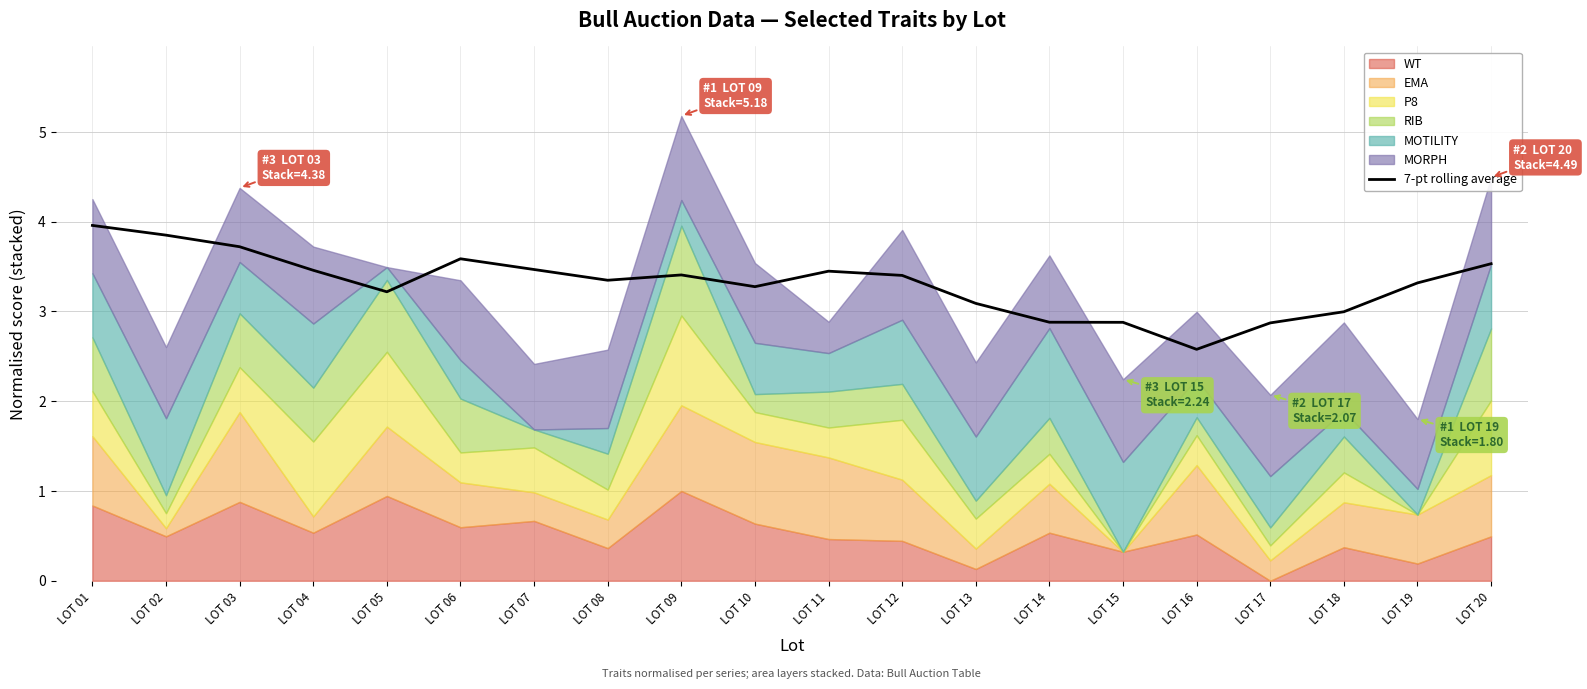

What is the highest value of the 7-pt rolling average series?

4.0